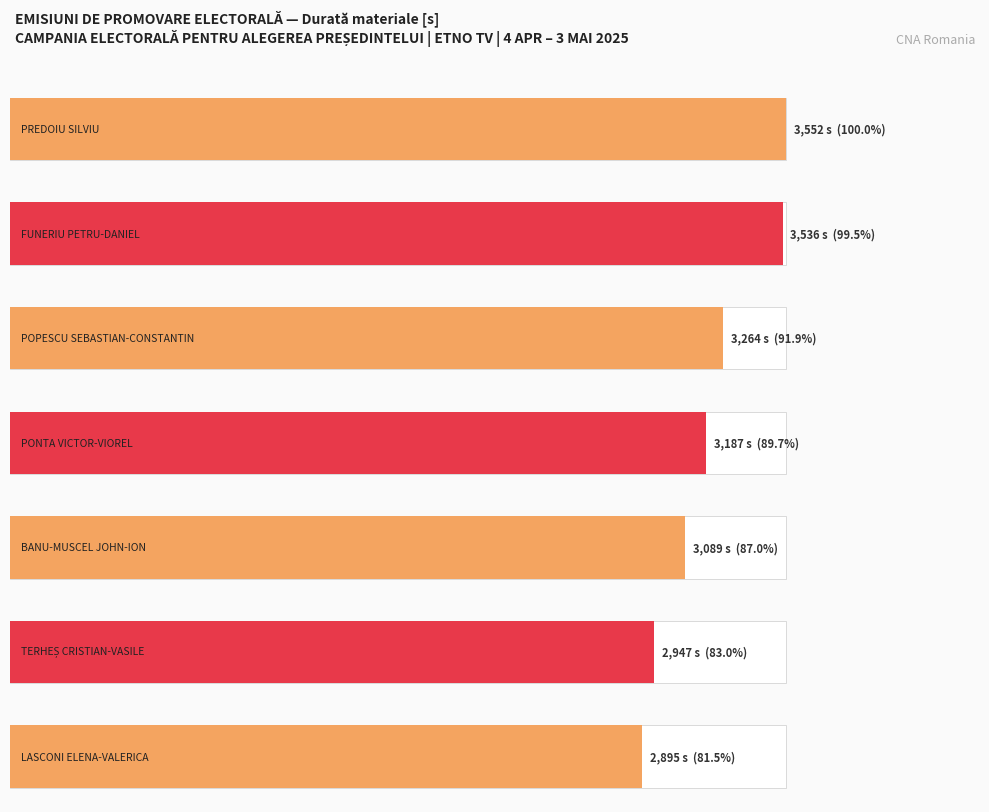

Which series has the largest total across all categories?

Durată materiale [s]